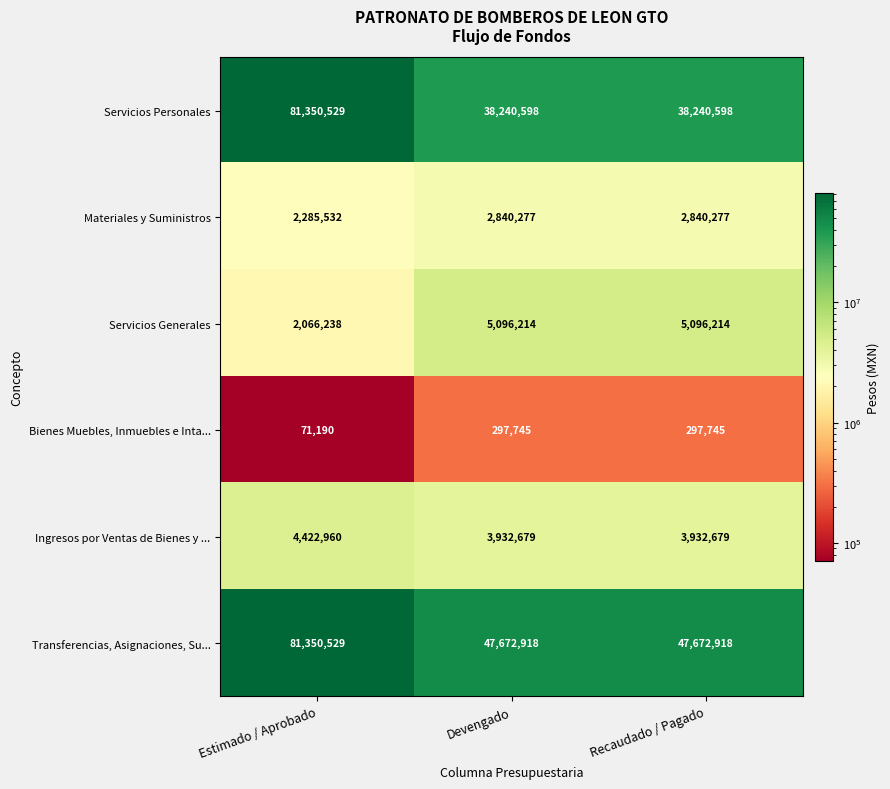

Is it true that Bienes Muebles, Inmuebles e Inta... equals 91011 at Recaudado / Pagado?

False